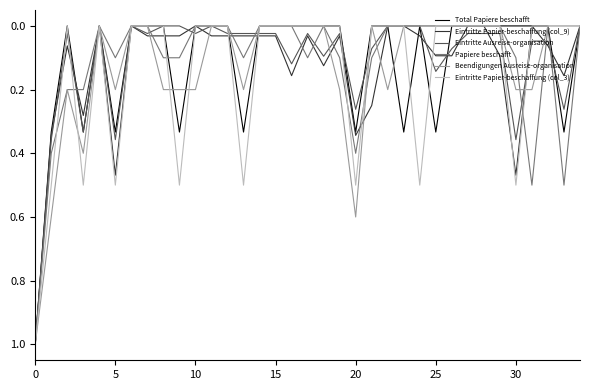

What are all the series names shown in the legend?

Total Papiere beschafft, Eintritte Papier-beschaffung (col_9), Eintritte Ausreise-organisation, Papiere beschafft, Beendigungen Ausreise-organisation, Eintritte Papier-beschaffung (col_3)